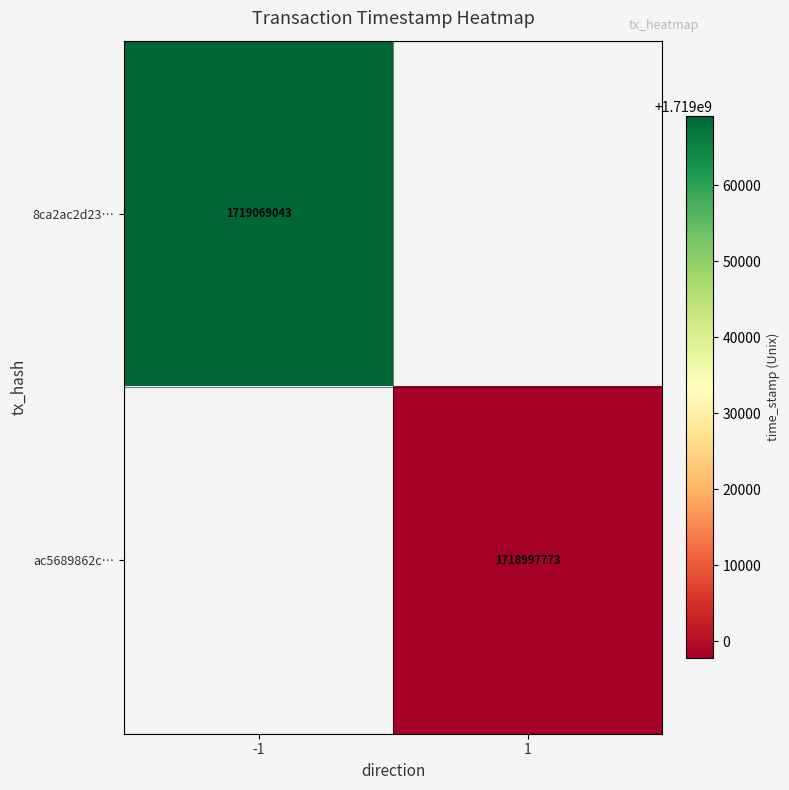

How many categories are shown in the chart?

2